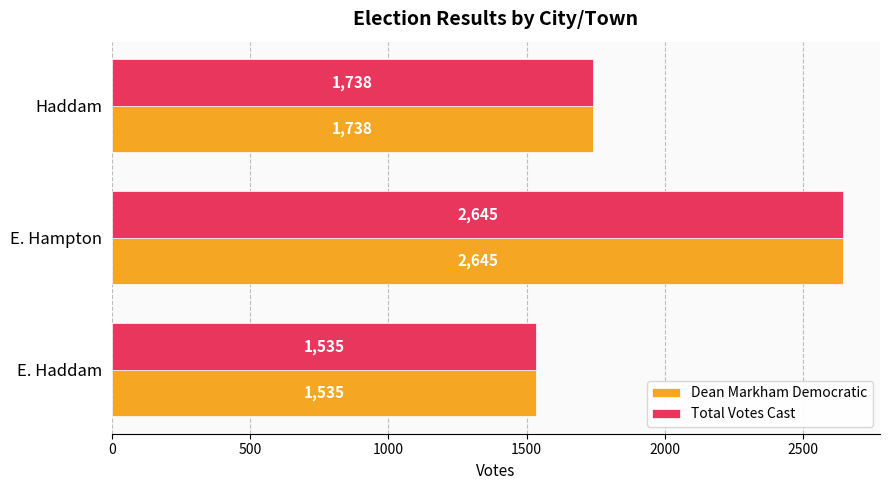

Count the Total Votes Cast values in the range 1535 to 2645.

3